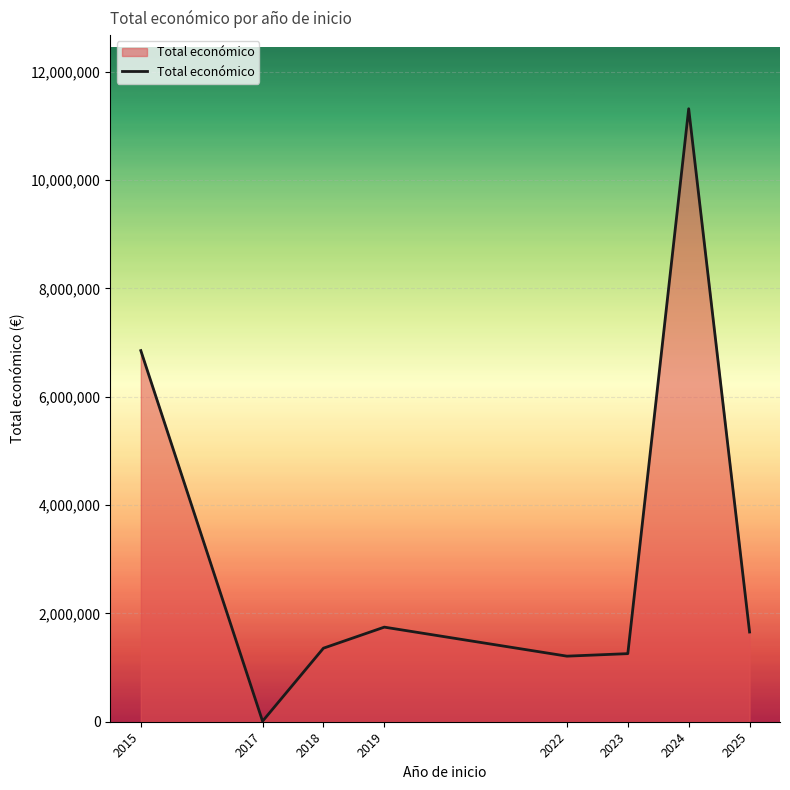

What is the minimum value shown in the chart?

9550